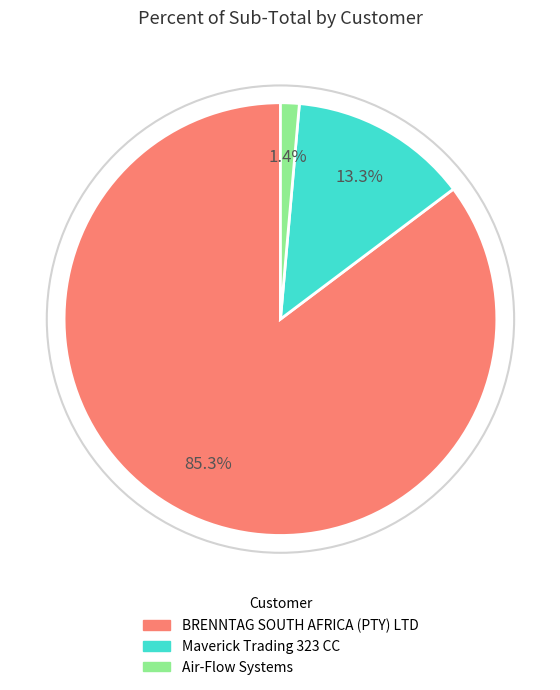

Is there any slice that represents more than half of the pie?

Yes